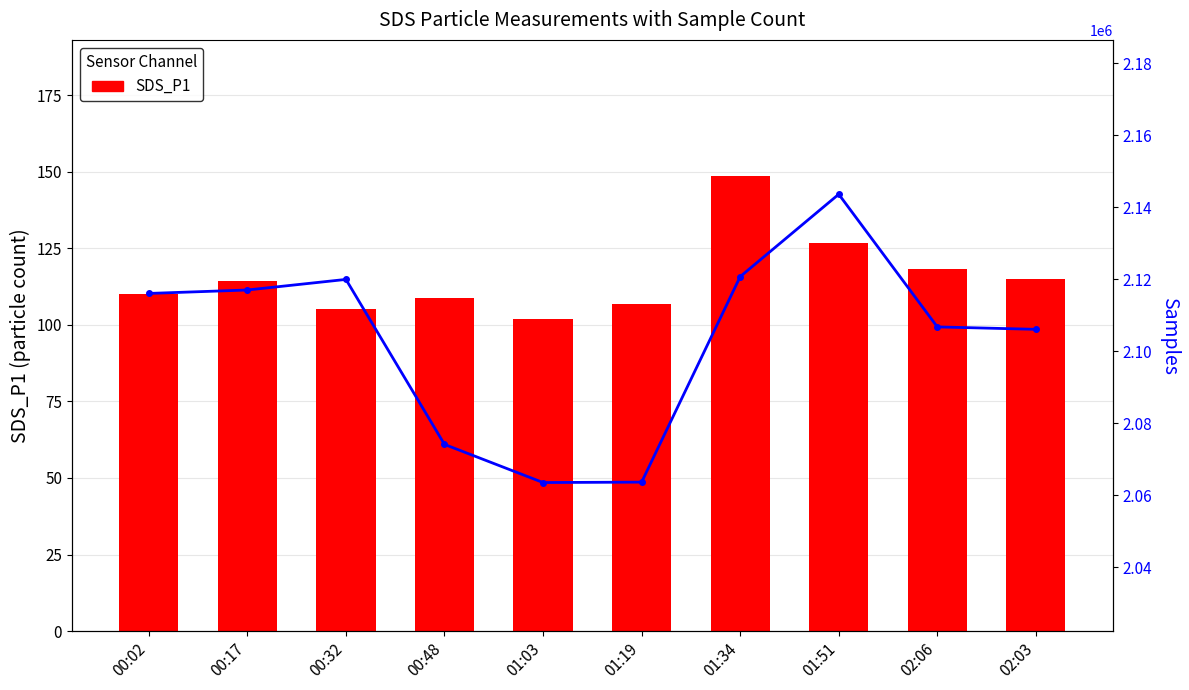

What is the label of the 3rd bar from the left?

00:32